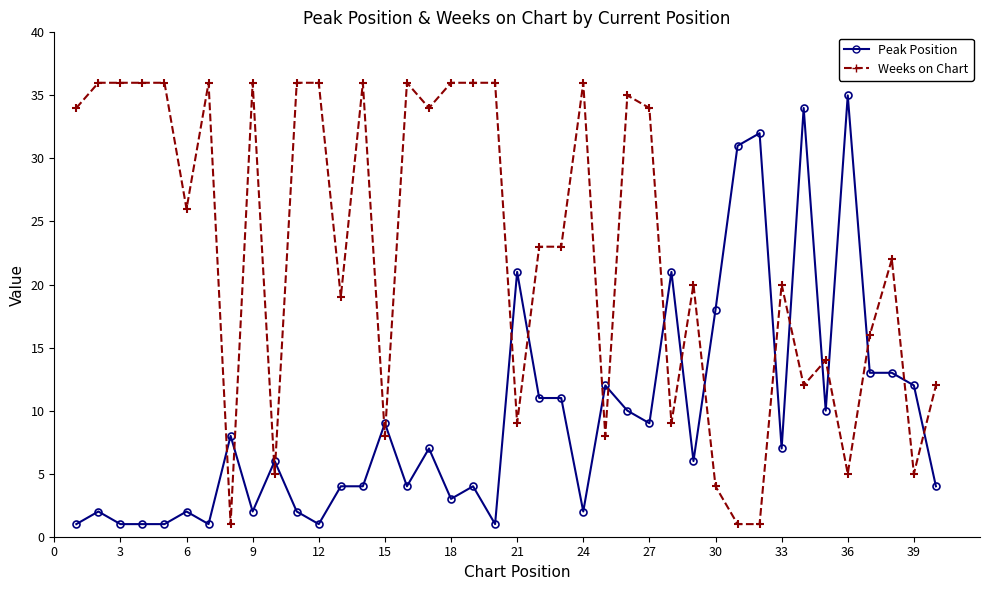

What is the value of the Weeks on Chart point at the 5th from the left?

36